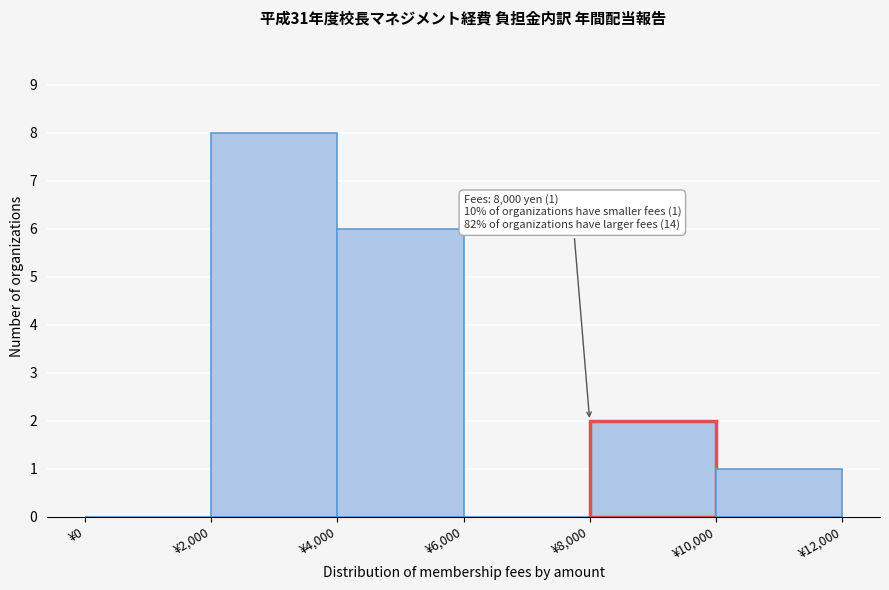

Which range on the x-axis has the tallest bar?

2000 to 4000